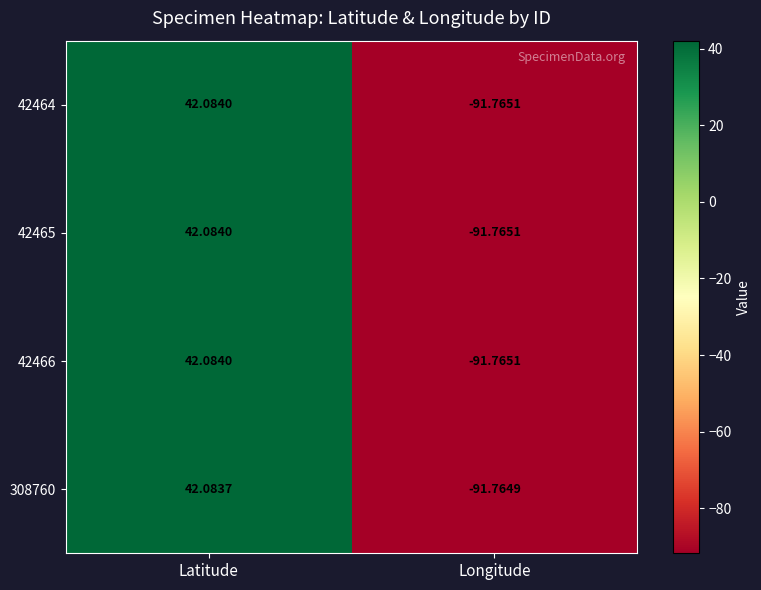

How many data points does each series have?

2